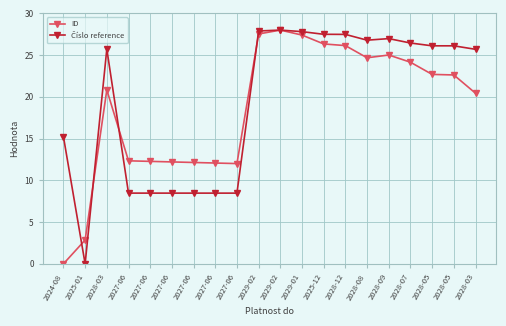

How many times do Číslo reference and ID cross each other?

4